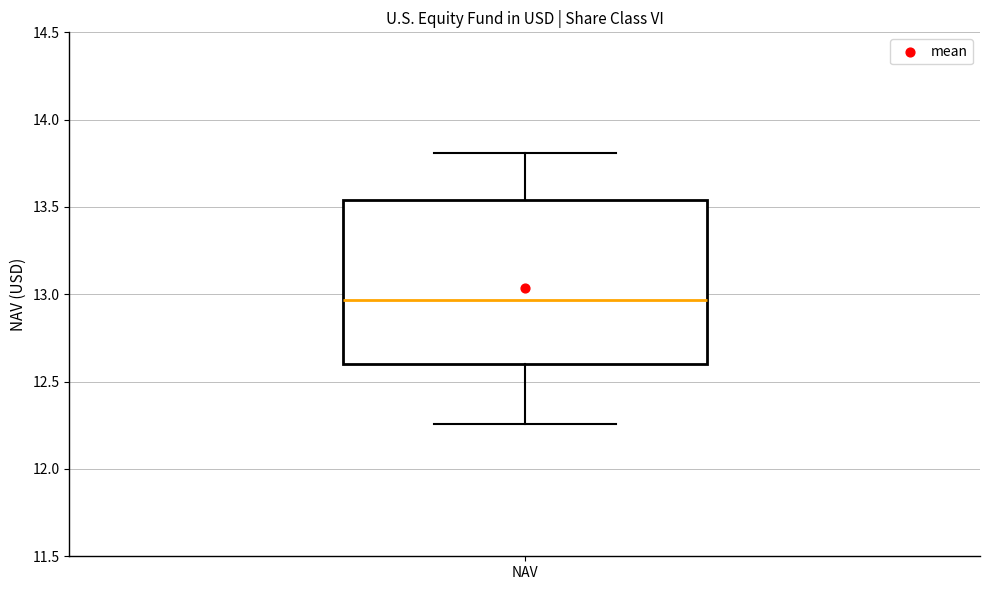

Transcribe this box plot: give where the median line is, the range the box spans, and where the two whiskers end, as read against the y-axis. The values are not printed on the chart, so give them approximately, as read against the axis.

median 12.95, box 12.60 to 13.55, whiskers 12.25 to 13.80